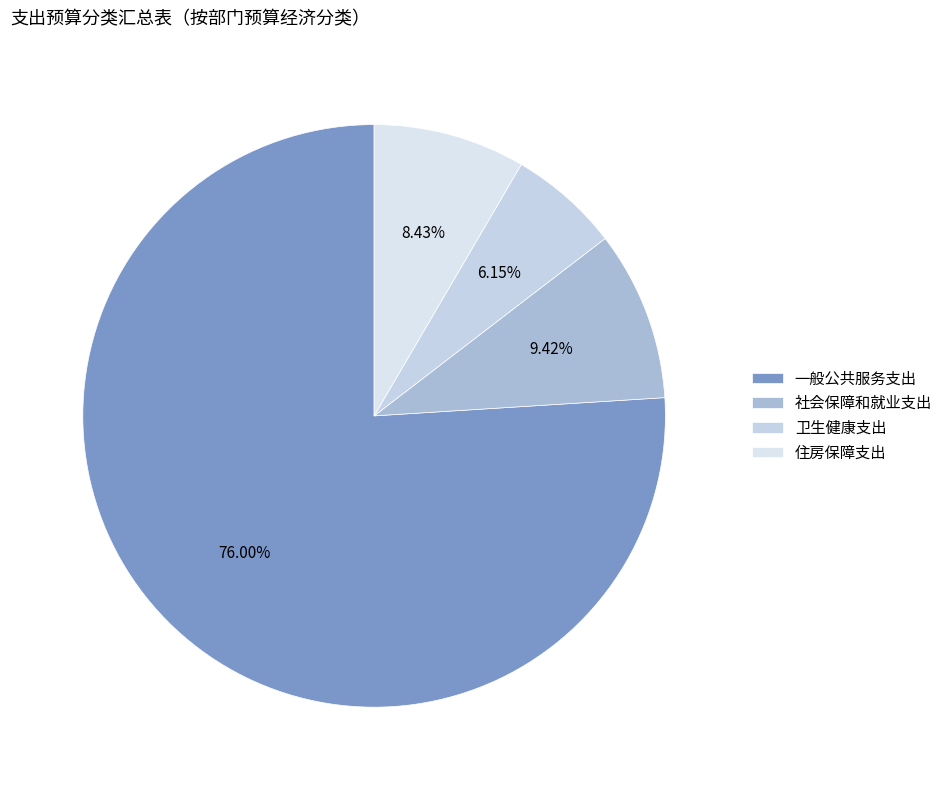

What is the largest slice in the pie chart?

一般公共服务支出